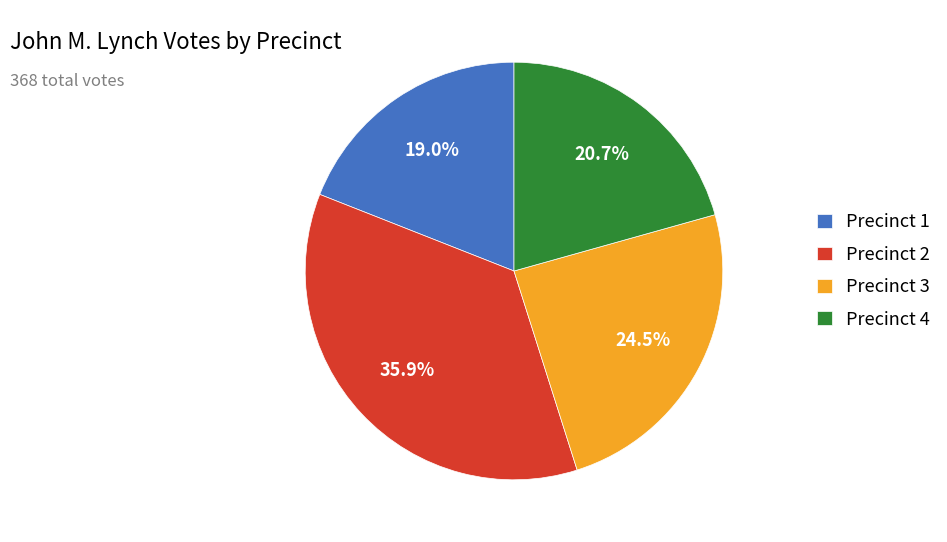

Do Precinct 4 and Precinct 2 together represent more than half of the pie?

Yes